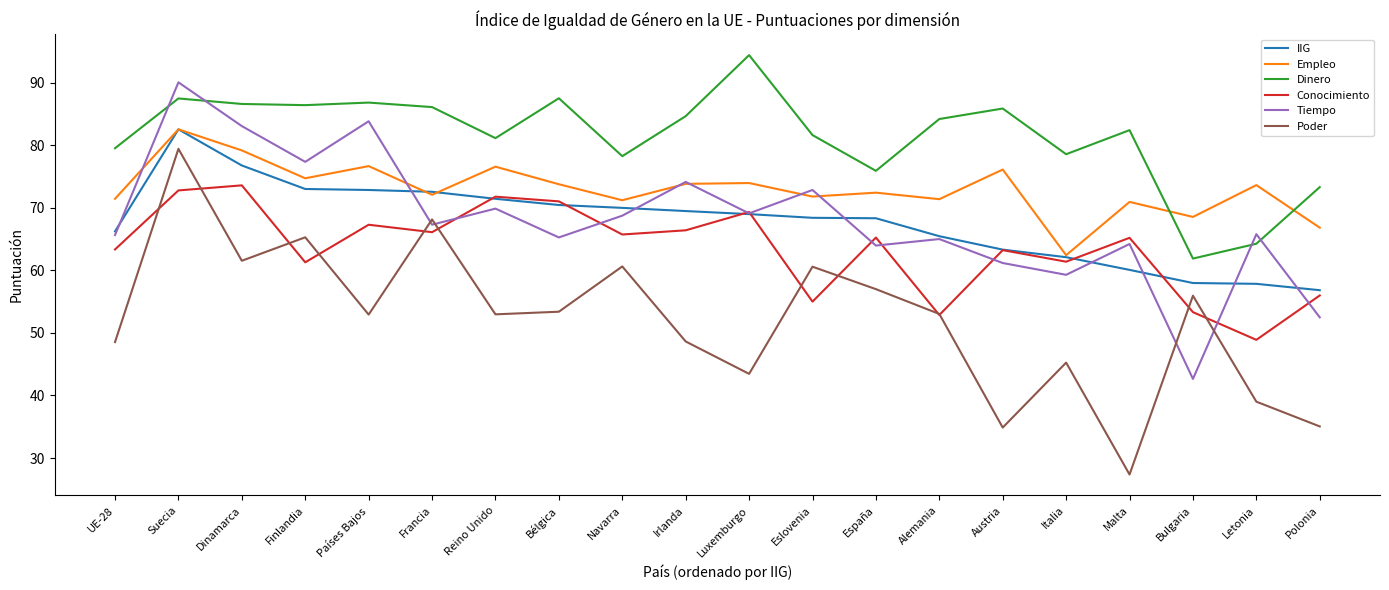

Read the Conocimiento value at Navarra.

65.8